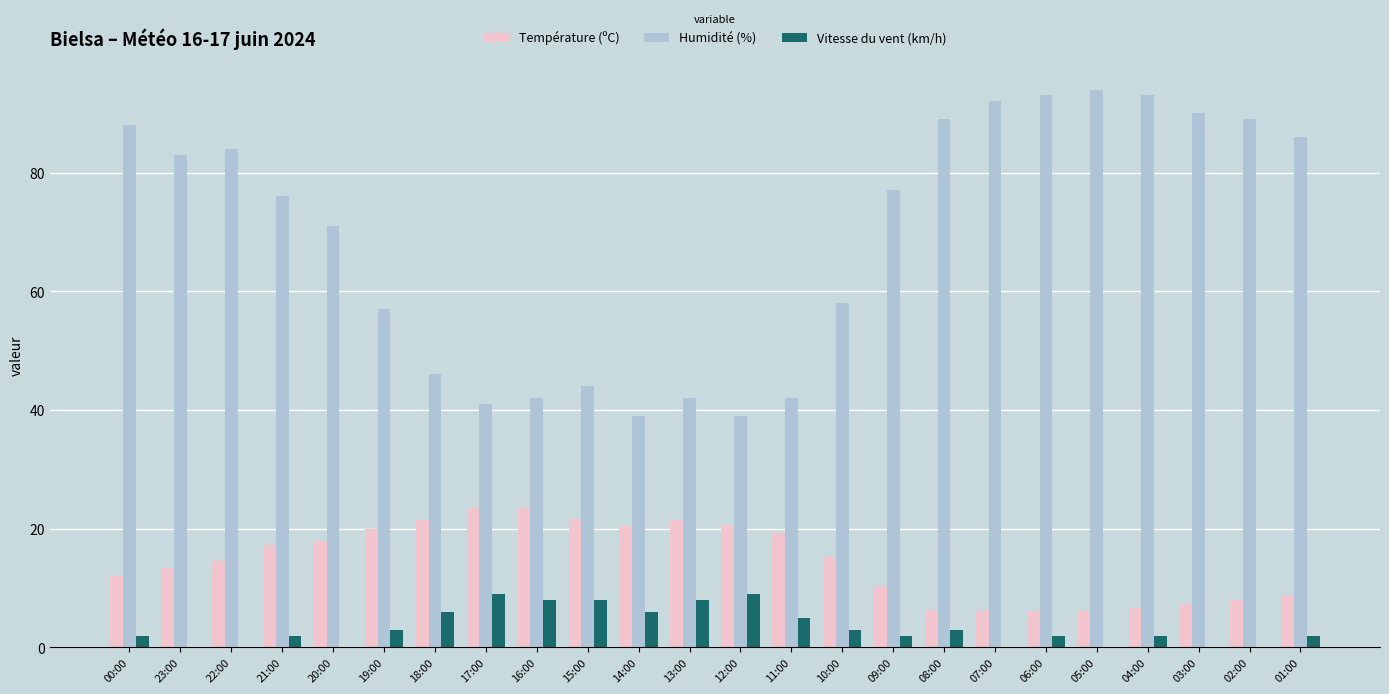

Which series changed the most between 09:00 and 01:00?

Humidité (%)